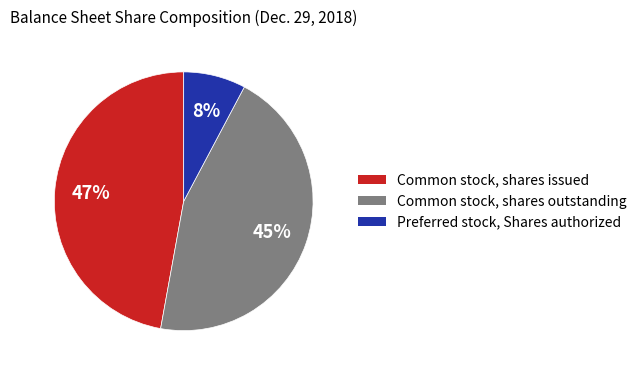

Which has a higher value, Preferred stock, Shares authorized or Common stock, shares issued?

Common stock, shares issued